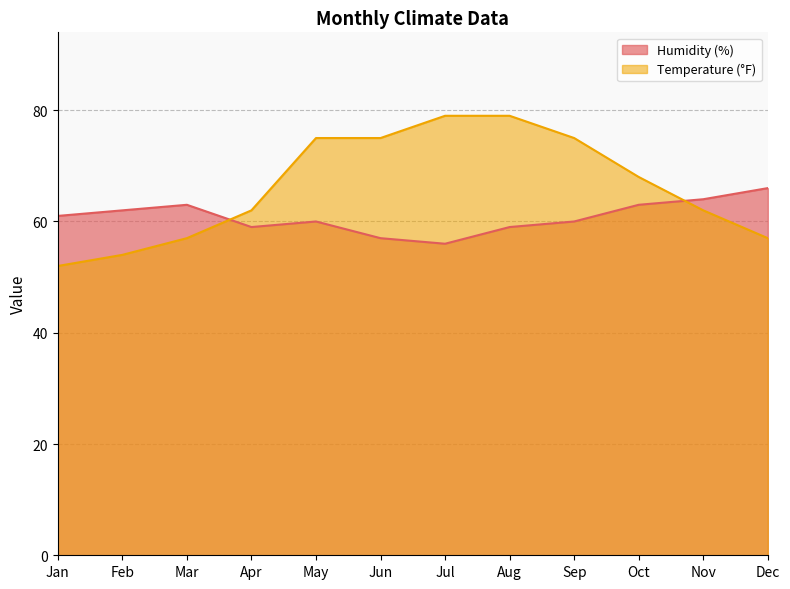

What is the value of the Humidity (%) point at the 10th from the left?

63